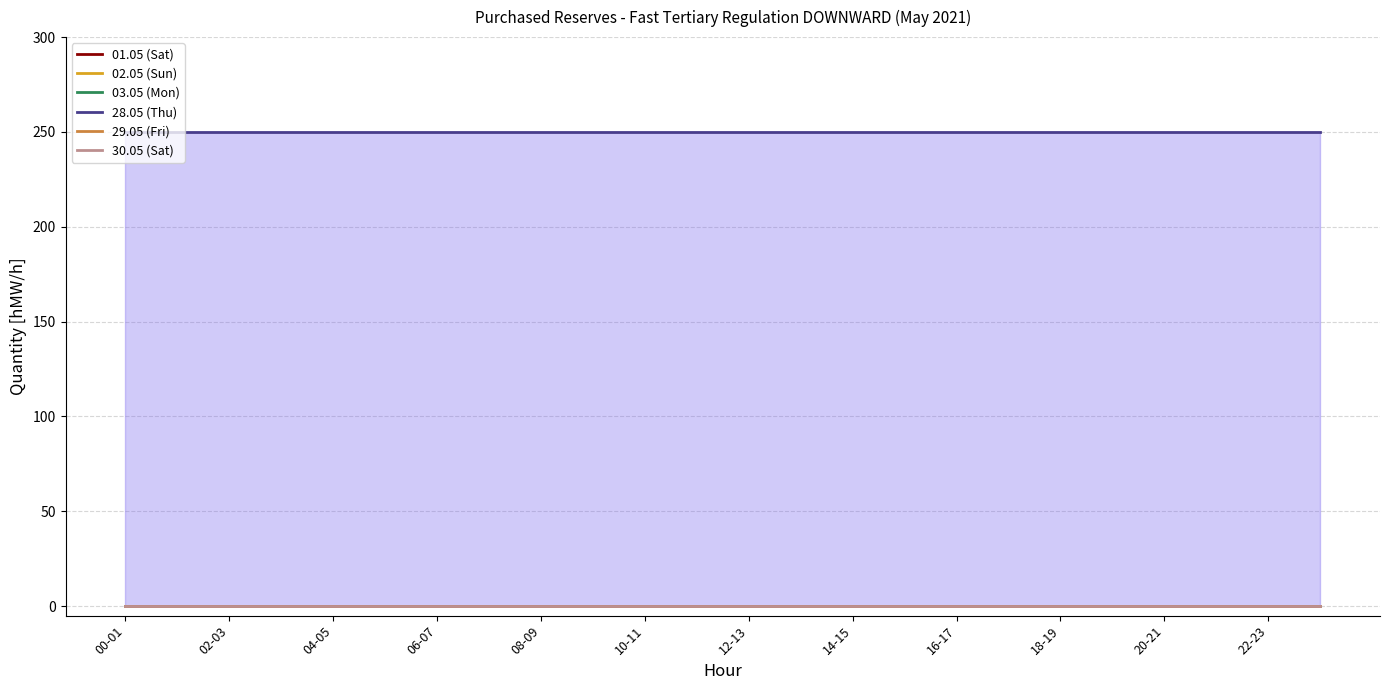

Which series has the largest range (max minus min)?

01.05 (Sat)